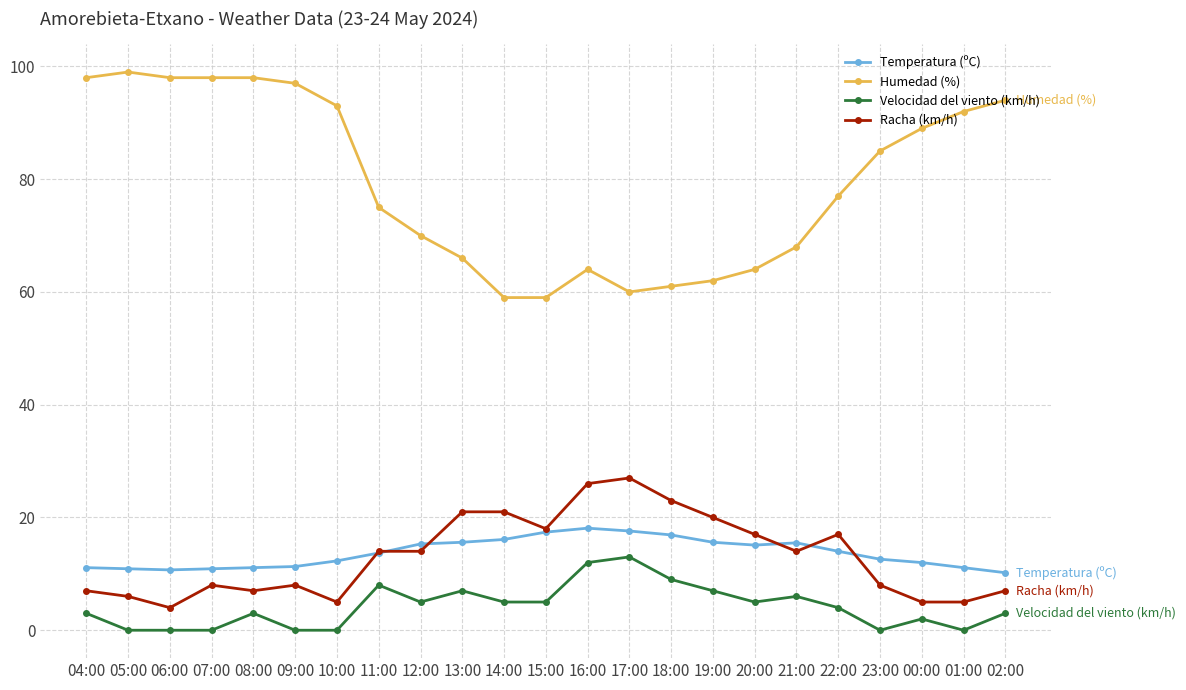

True or false: Humedad (%) and Temperatura (ºC) cross at least once.

False